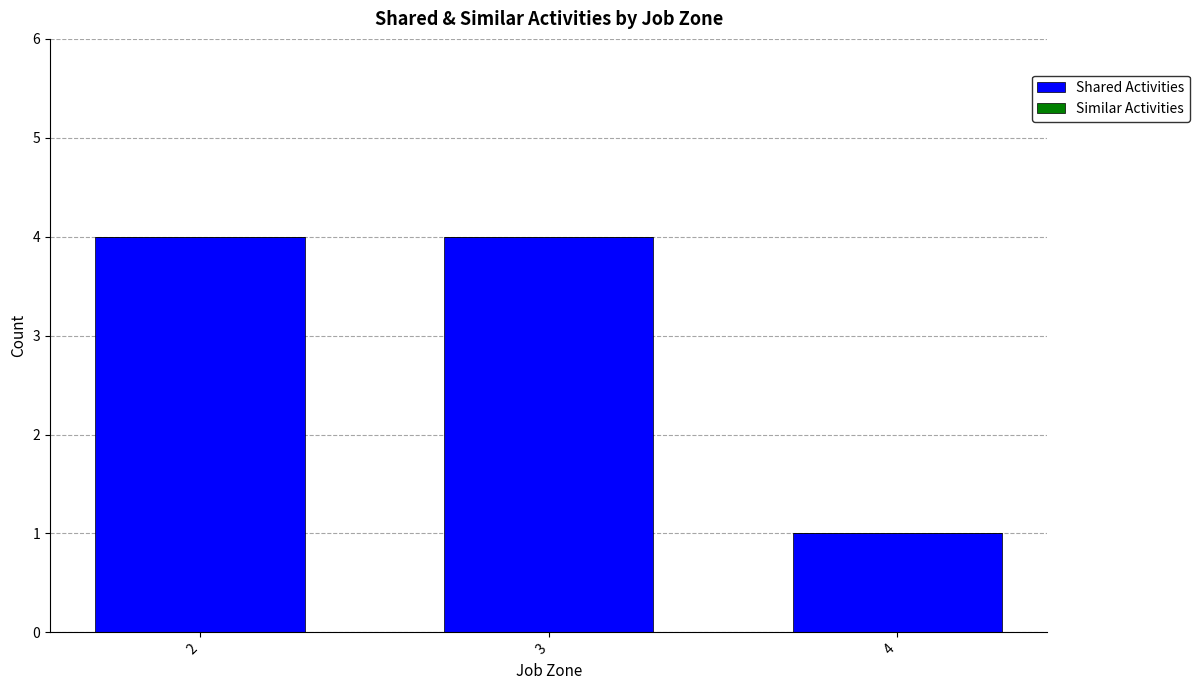

How many bars are there in total?

3